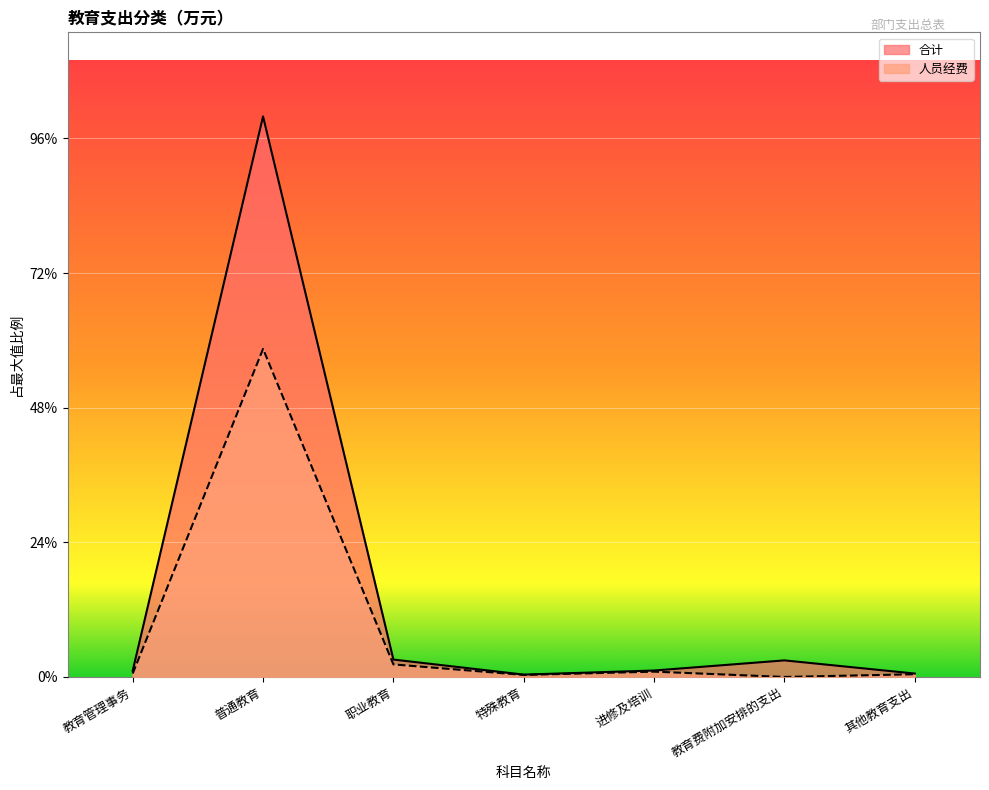

Which series has the largest range (max minus min)?

合计